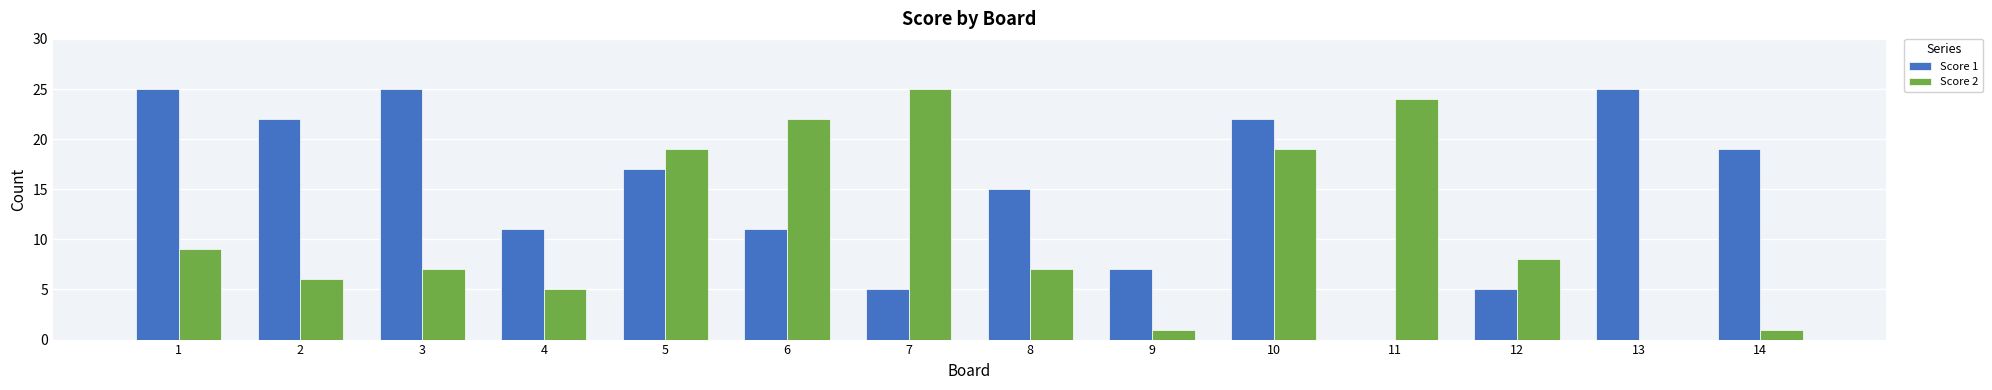

Which series changed the most between 5 and 6?

Score 1